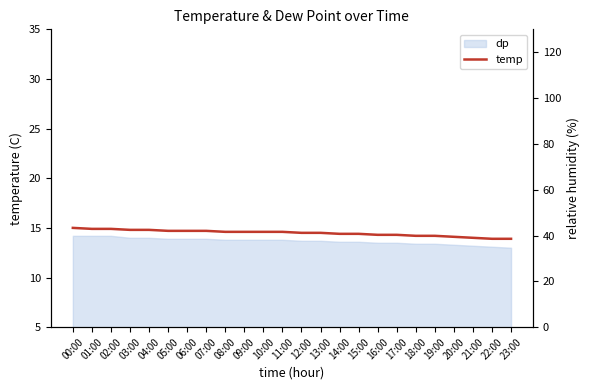

True or false: rh and temp cross at least once.

False